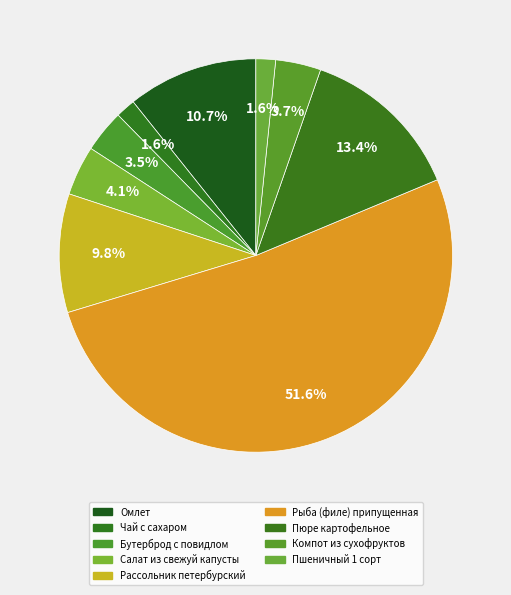

How many segments does this pie chart have?

9